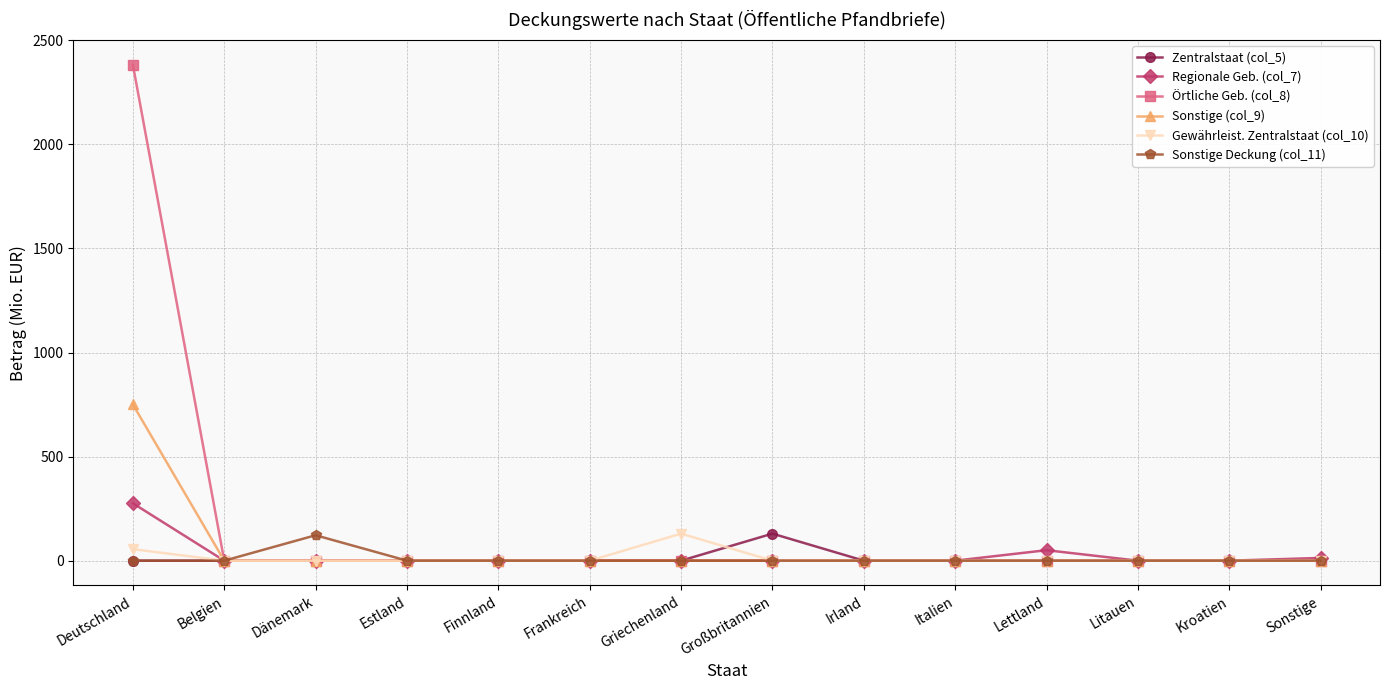

What is the label of the 12th point from the right?

Dänemark